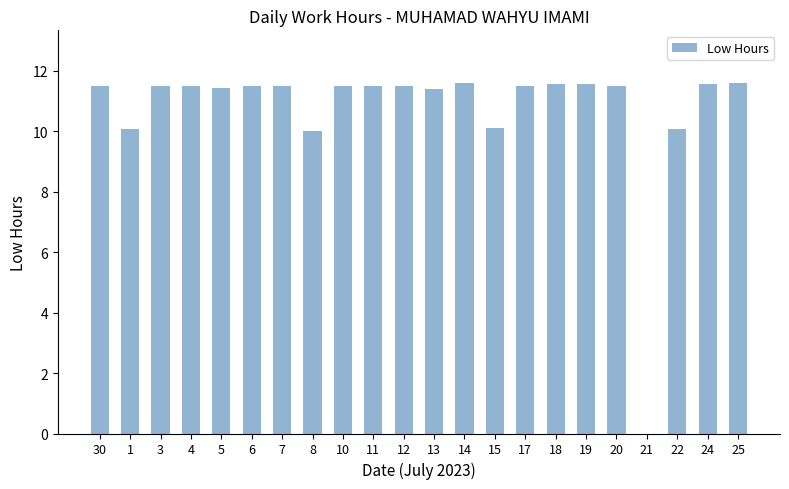

What is the sum of the values at 12 and 11?

23.0